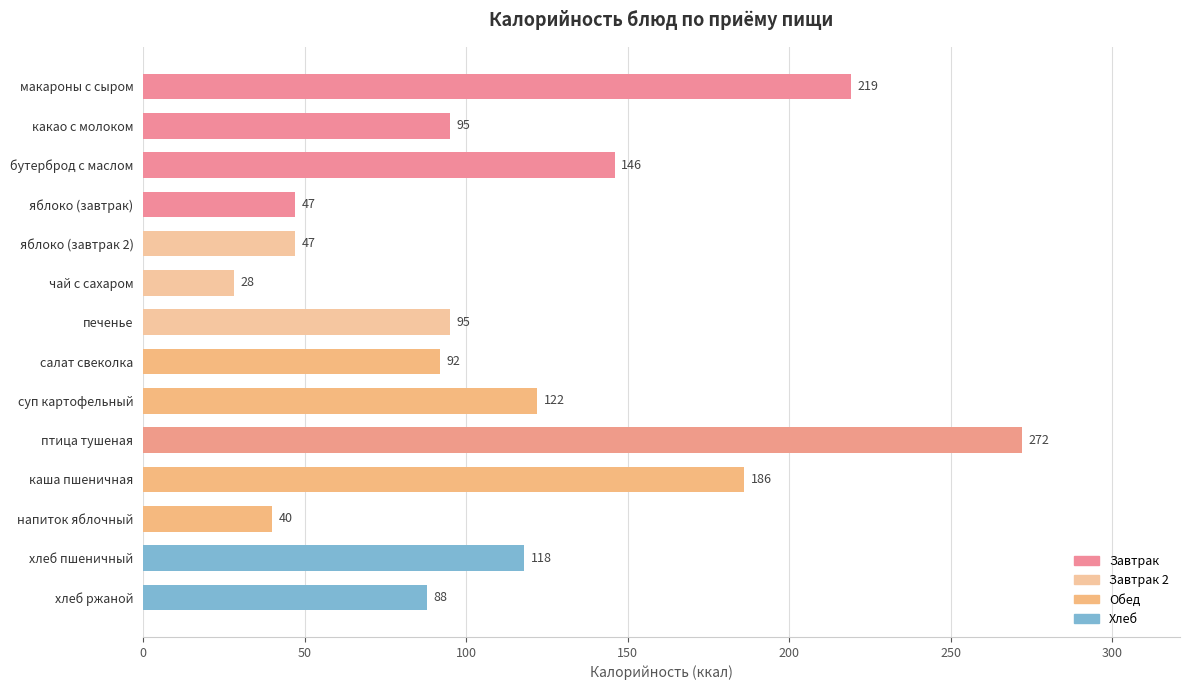

Which label corresponds to the largest value in the chart?

птица тушеная